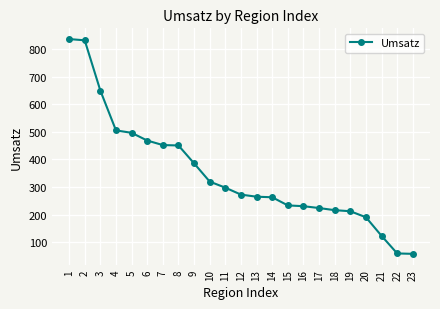

What is the change in value from 10 to 13?

-54.7